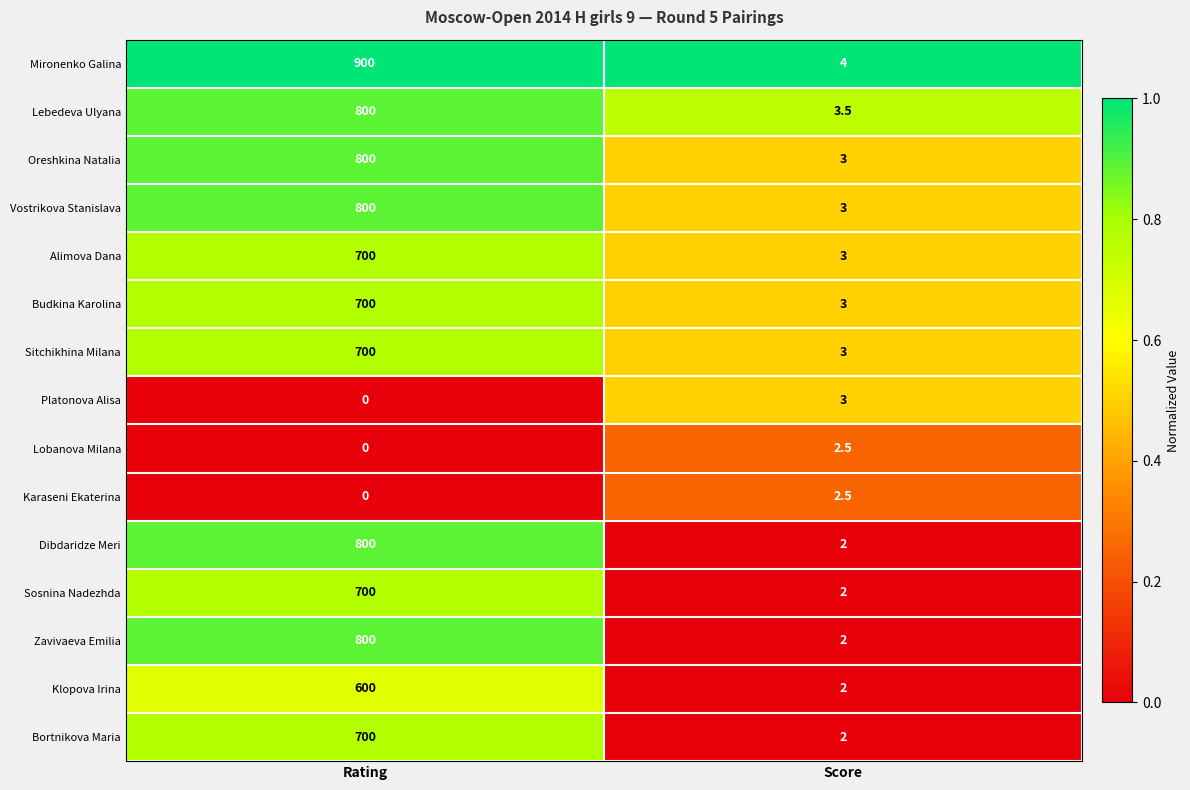

What is the difference between the maximum and minimum values in the Karaseni Ekaterina series?

2.5